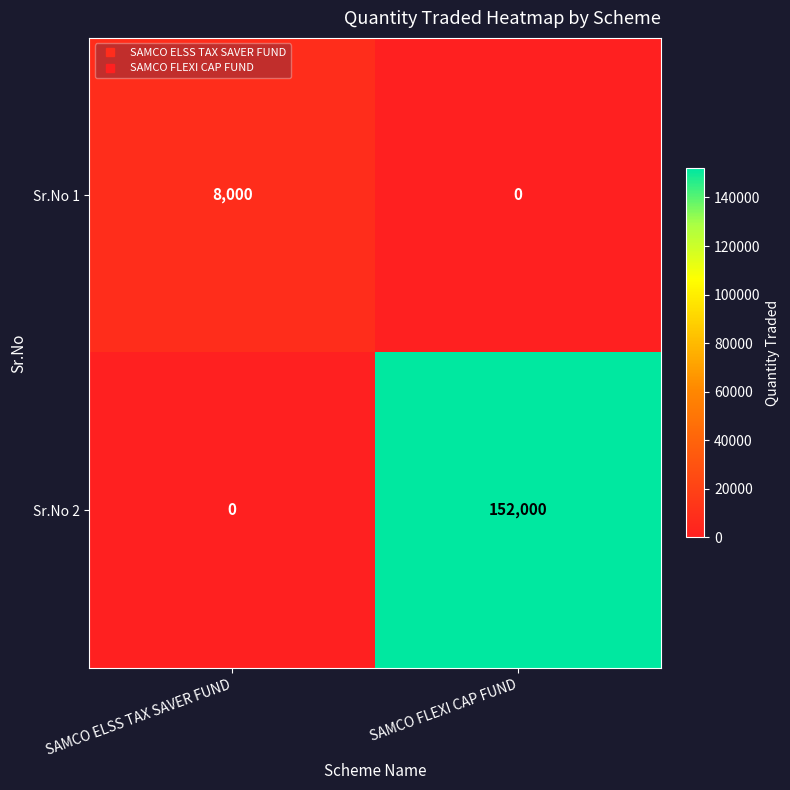

Where is Sr.No 2 nearest to the value 76000?

SAMCO ELSS TAX SAVER FUND